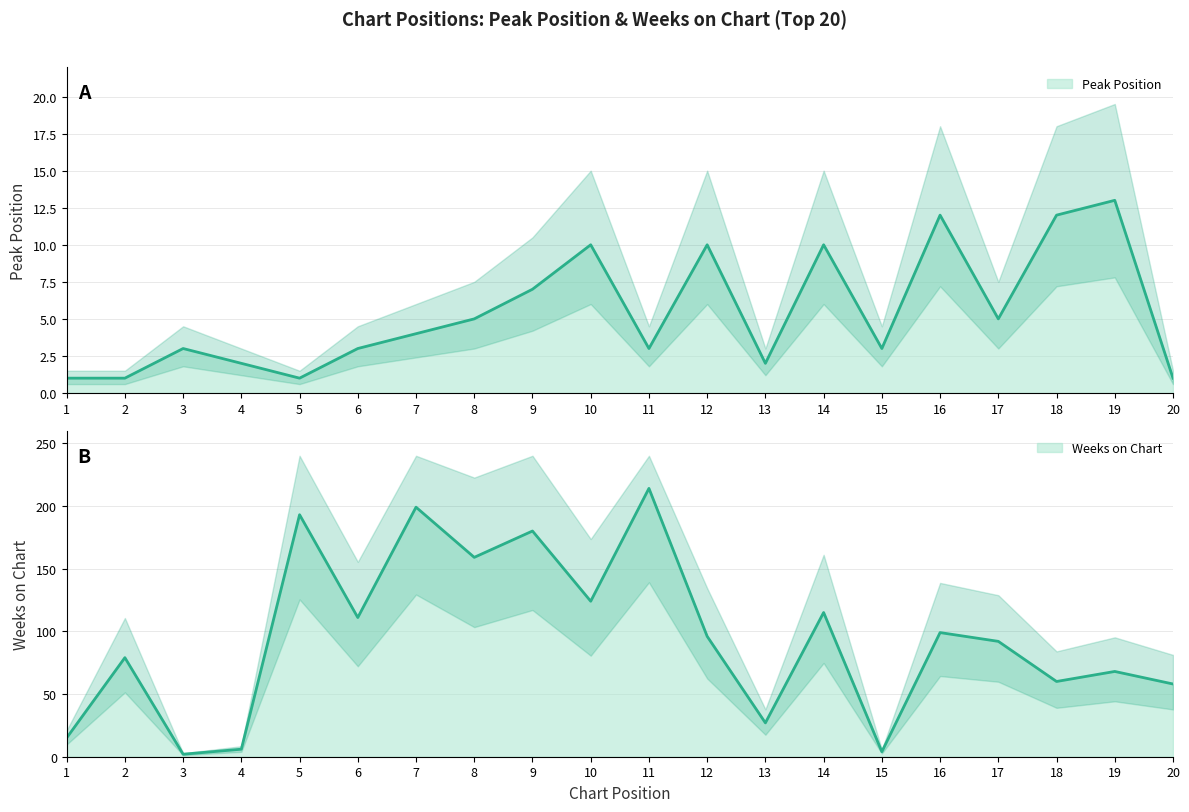

What is the sum of all Weeks on Chart values?

1901